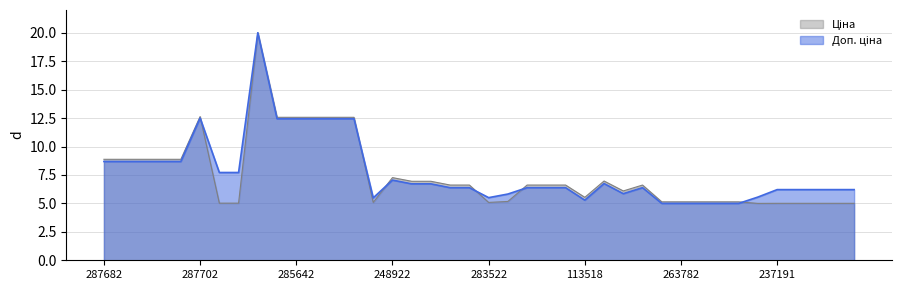

What is the maximum value shown in the chart?

20.0